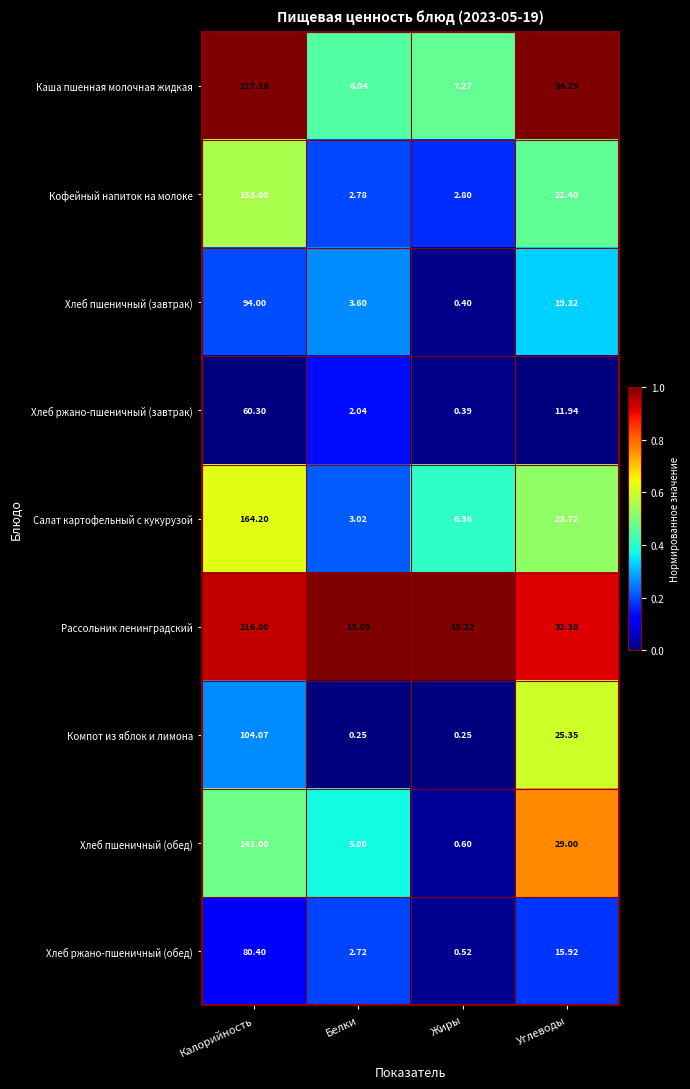

At which category is the sum across all series the highest?

Калорийность